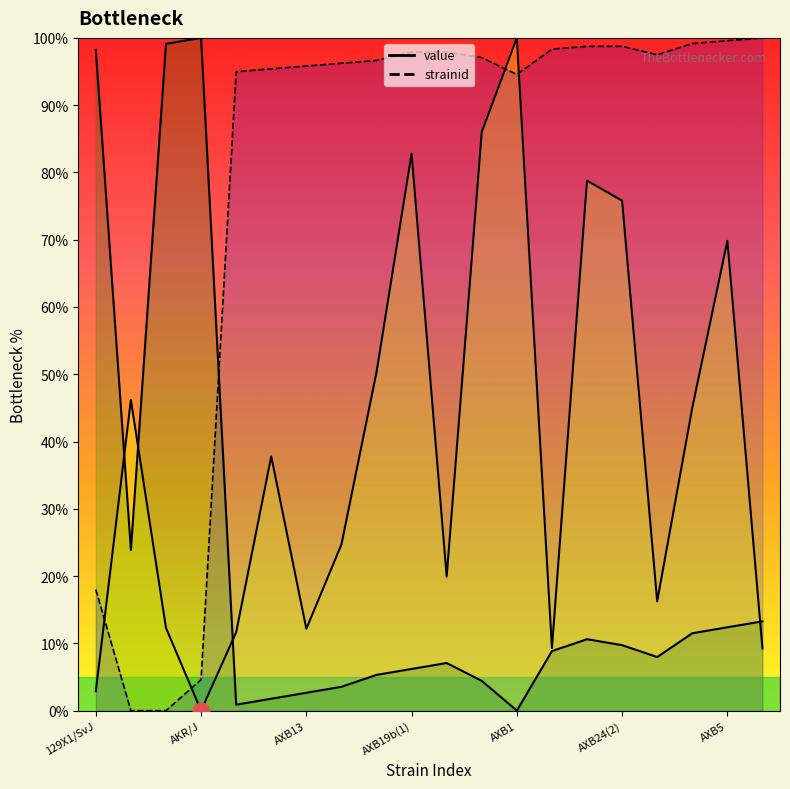

Read the value value at 19.

9.2